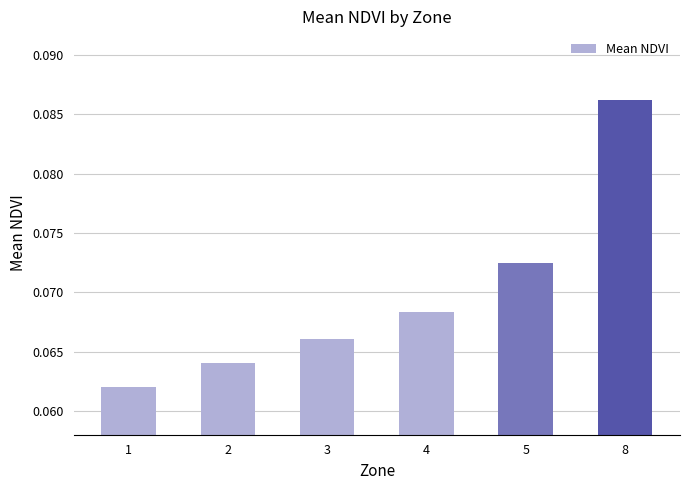

How many values are between 0 and 1?

6